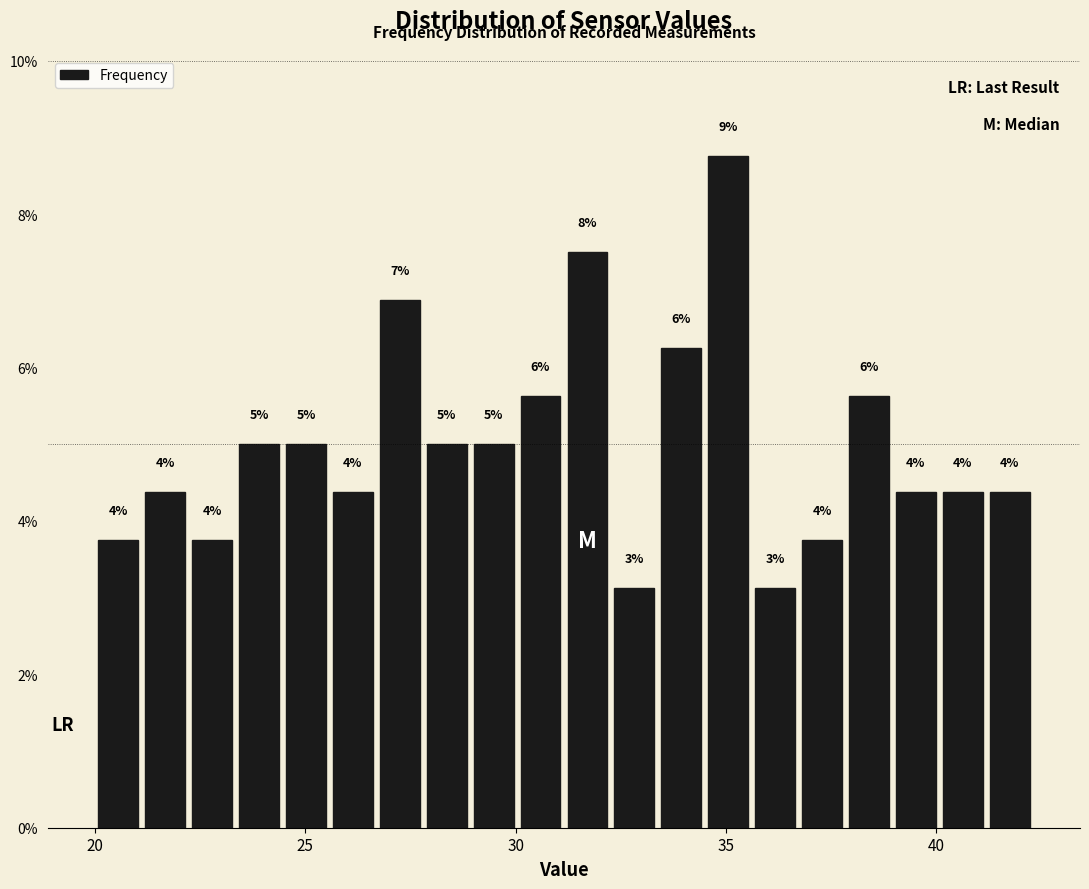

Read against the x-axis, roughly where is the centre of the tallest bar?

35.0